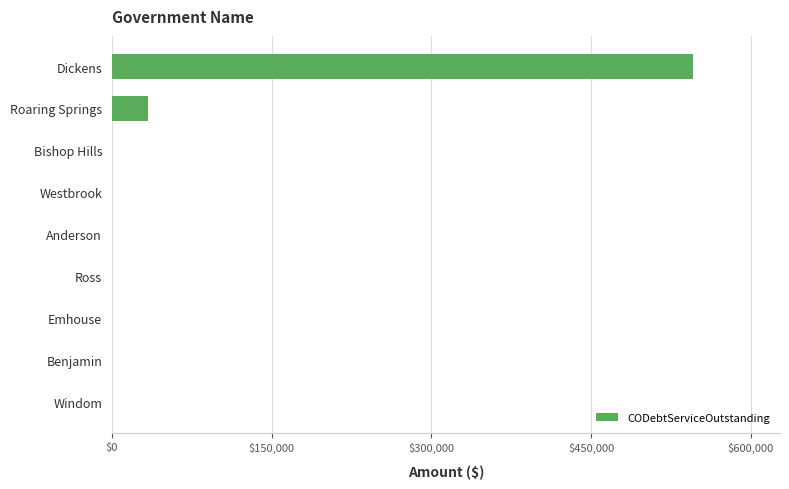

What is the maximum value shown in the chart?

545520.5